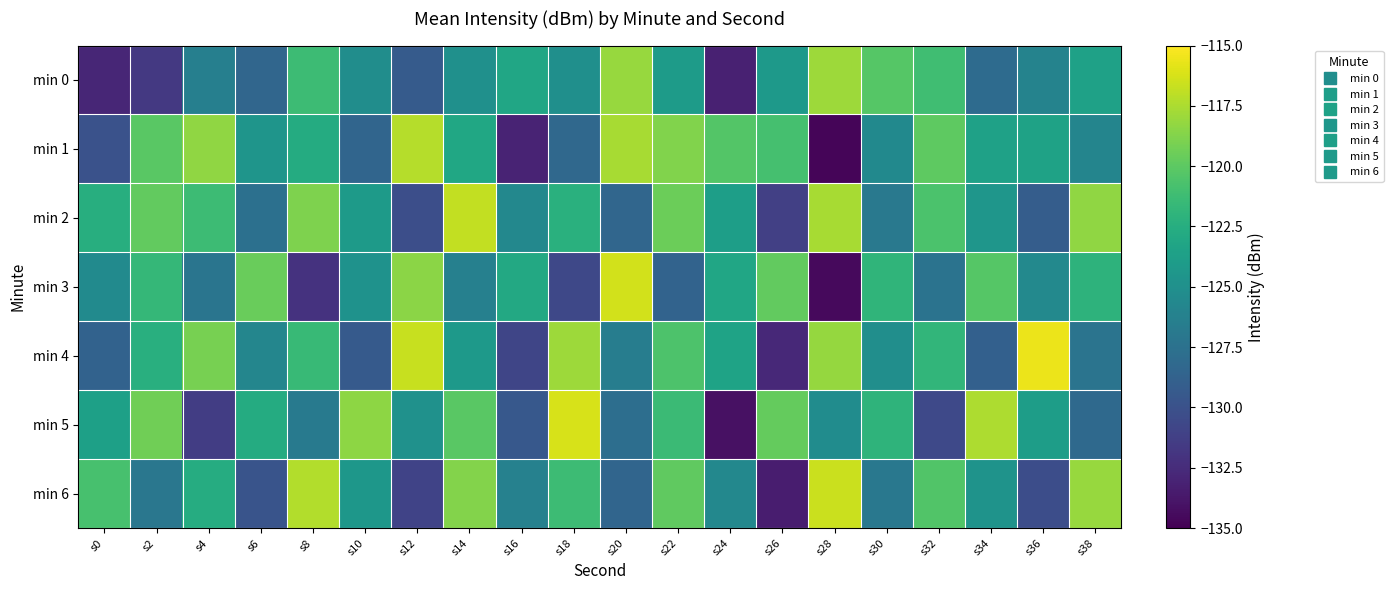

Which series has the largest total across all categories?

min 2